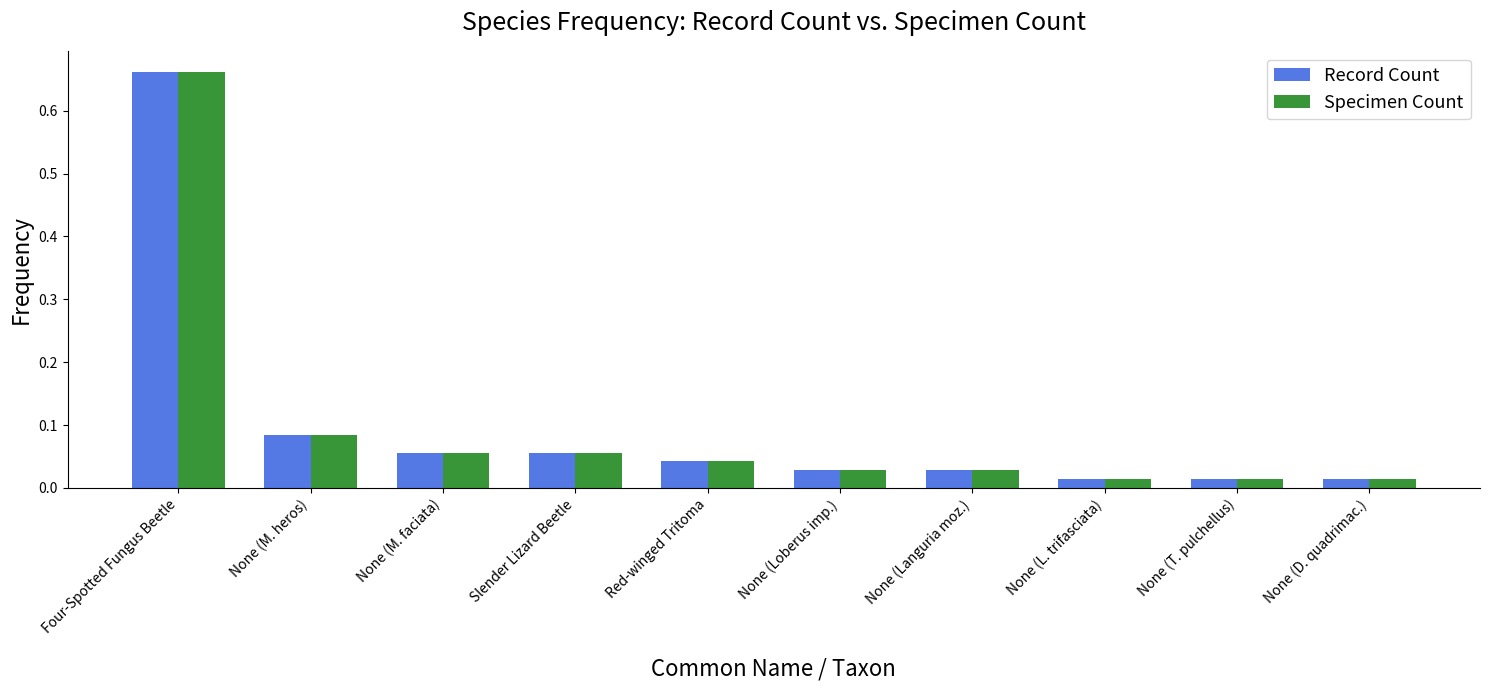

The Record Count series shows 0.0 at Slender Lizard Beetle. True or false?

False